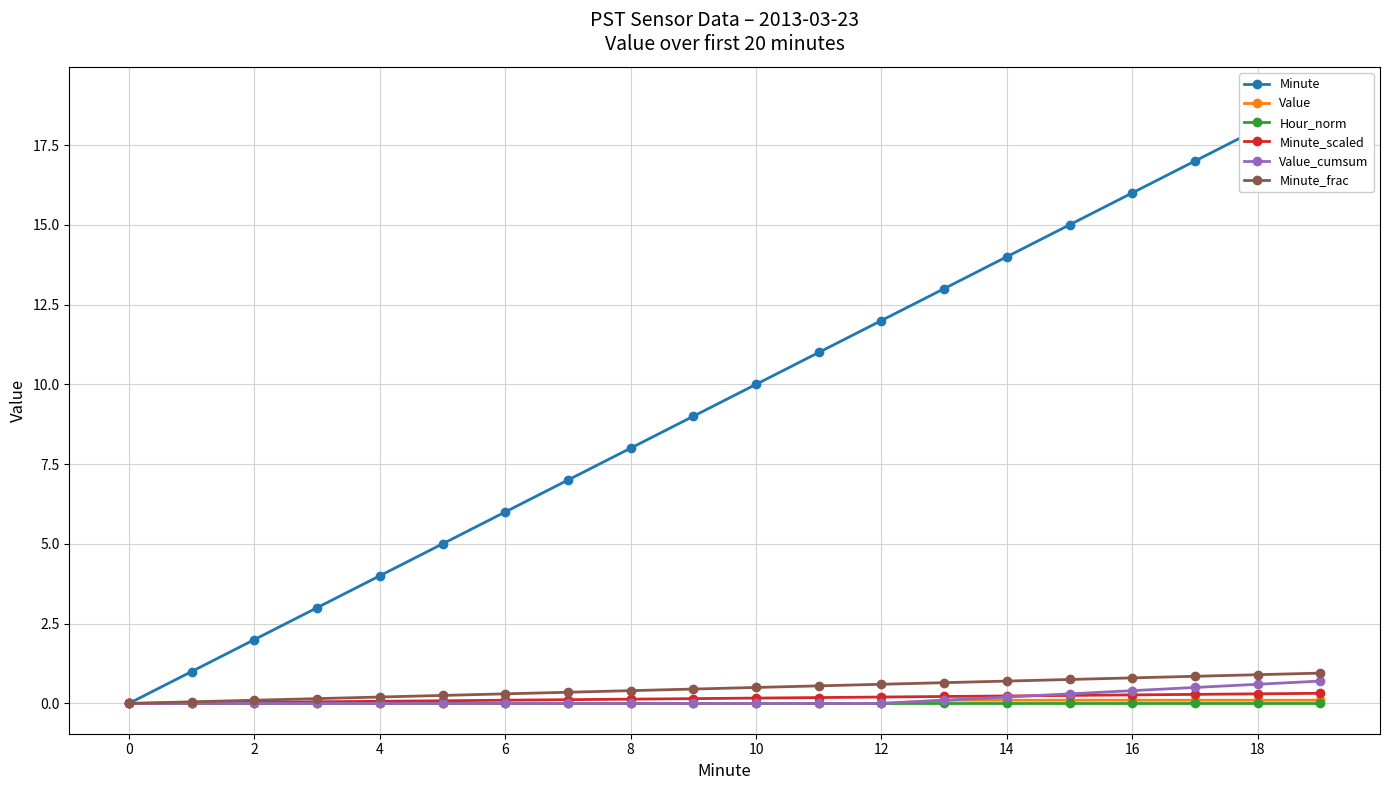

At how many categories does at least one series exceed 16?

3